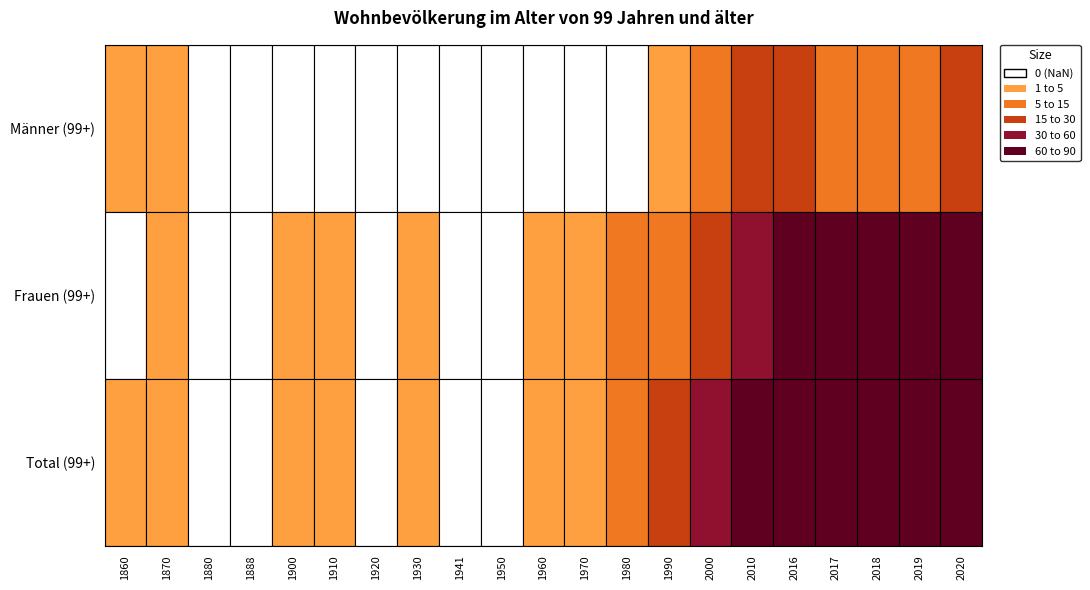

What is the total value across all series at 11?

8